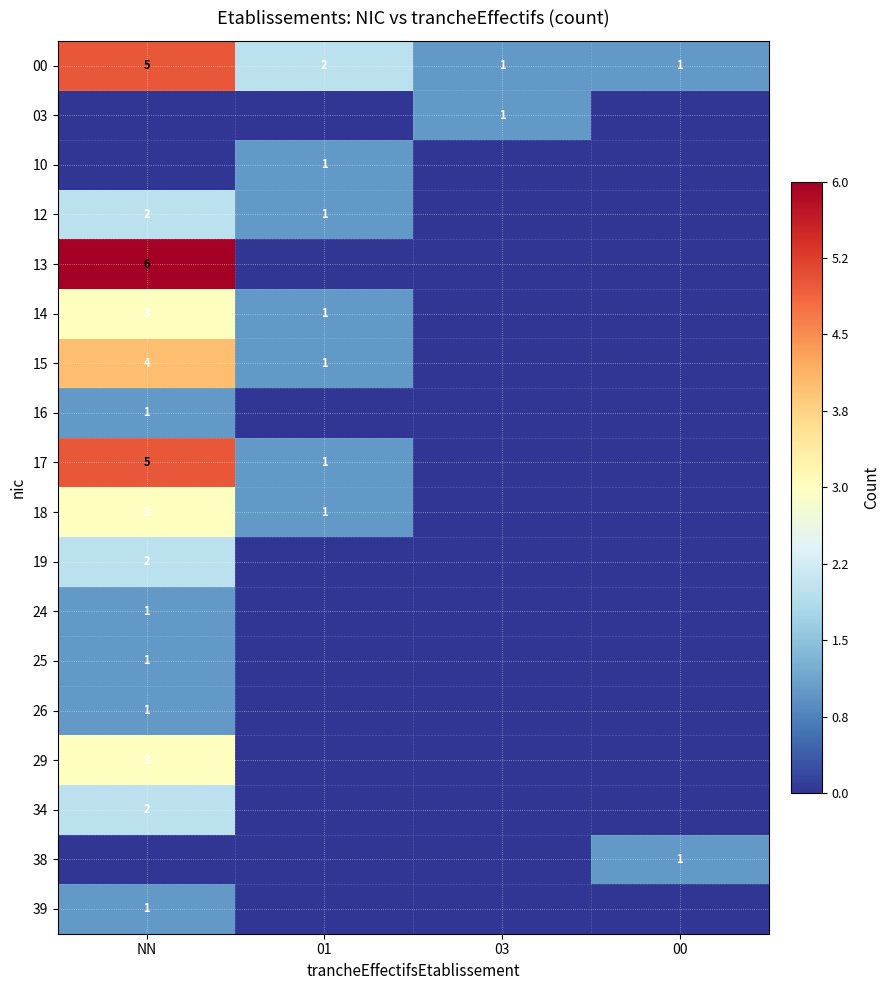

What is the spread (max minus min) of values at NN?

6